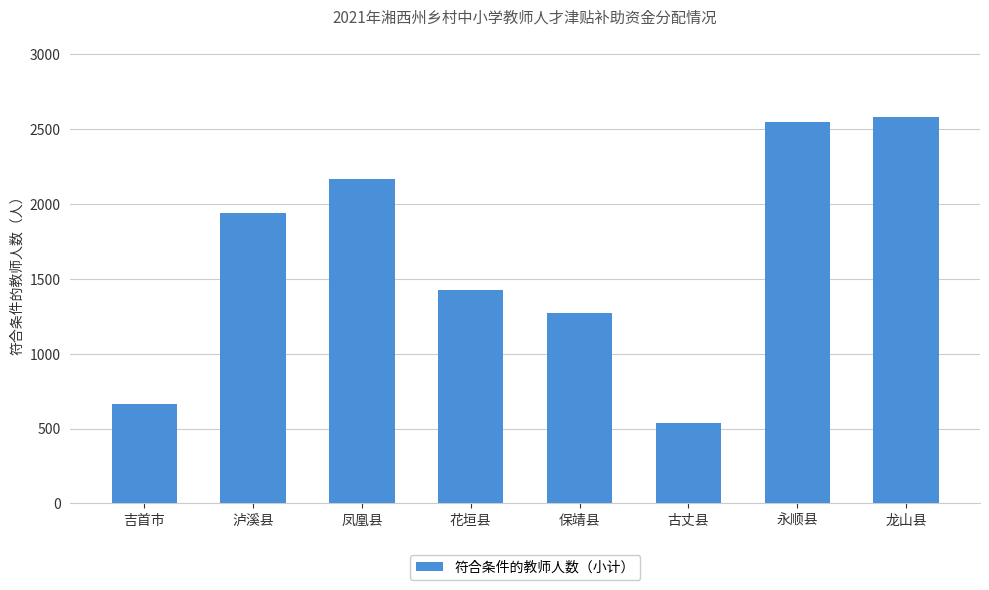

Are the bars horizontal?

No